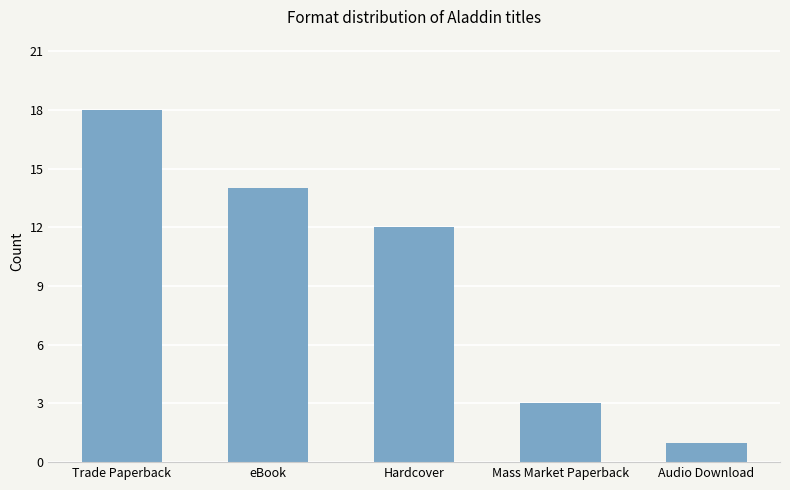

Reading left to right, transcribe all the data shown in this chart.

Trade Paperback=18	eBook=14	Hardcover=12	Mass Market Paperback=3	Audio Download=1